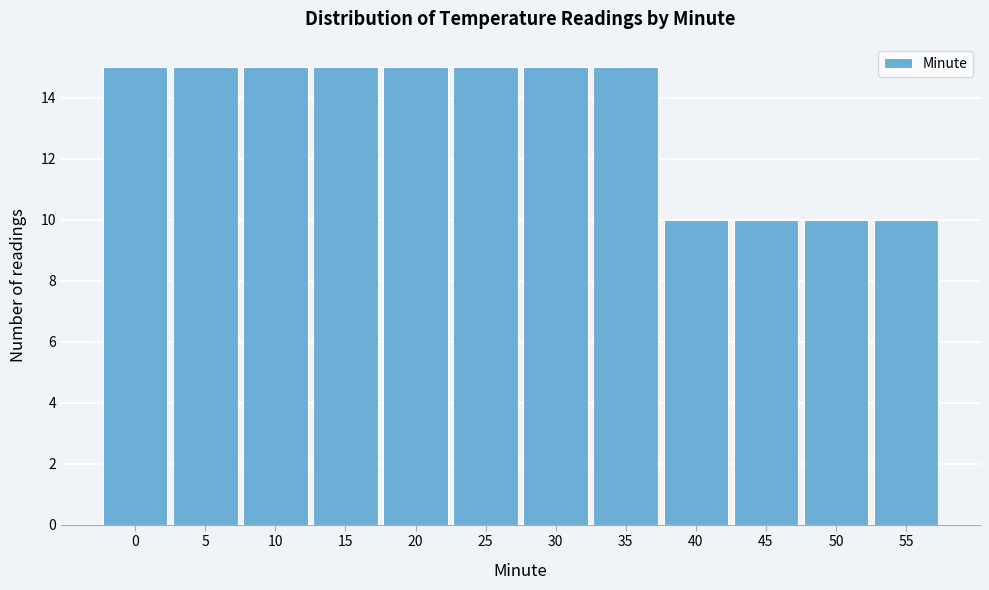

Reading left to right, extract all data points from this chart.

0=15	5=15	10=15	15=15	20=15	25=15	30=15	35=15	40=10	45=10	50=10	55=10